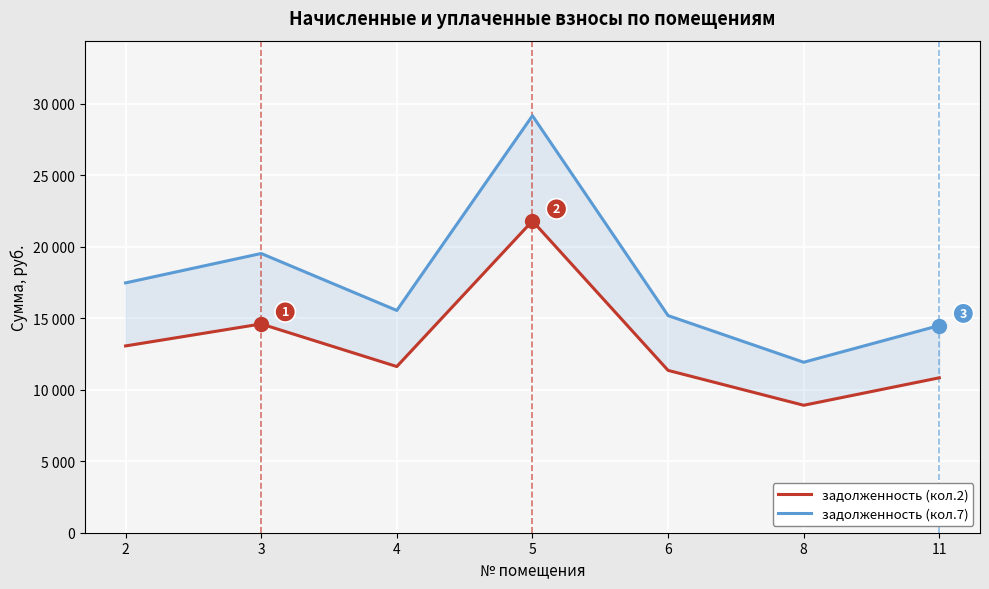

At which label does задолженность (кол.7) reach its minimum?

8